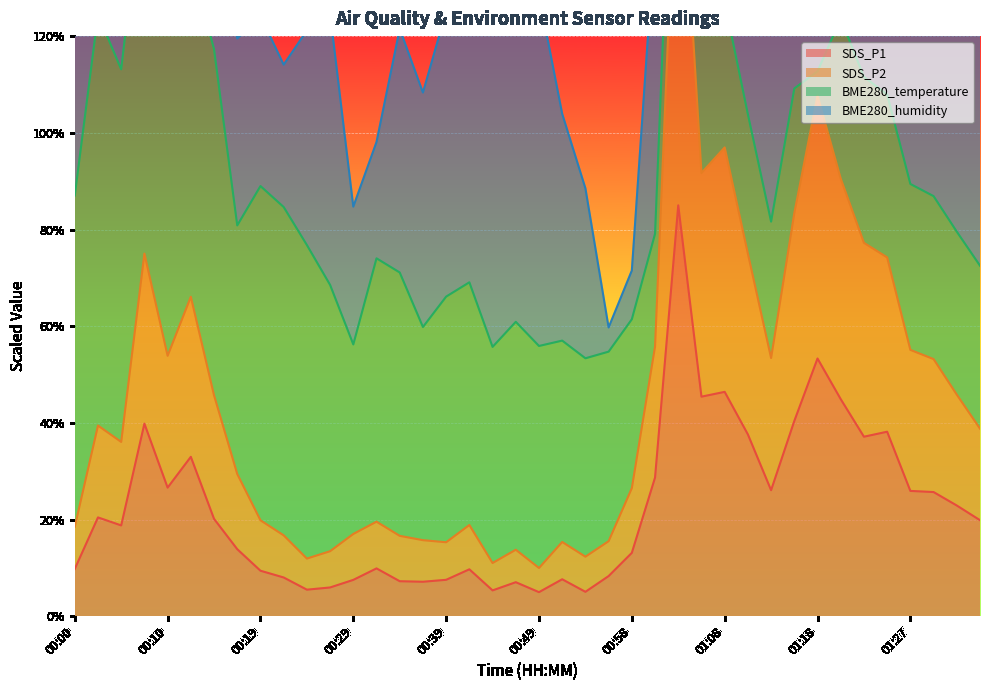

The value of SDS_P1 at 01:27 is 25.9. True or false?

True